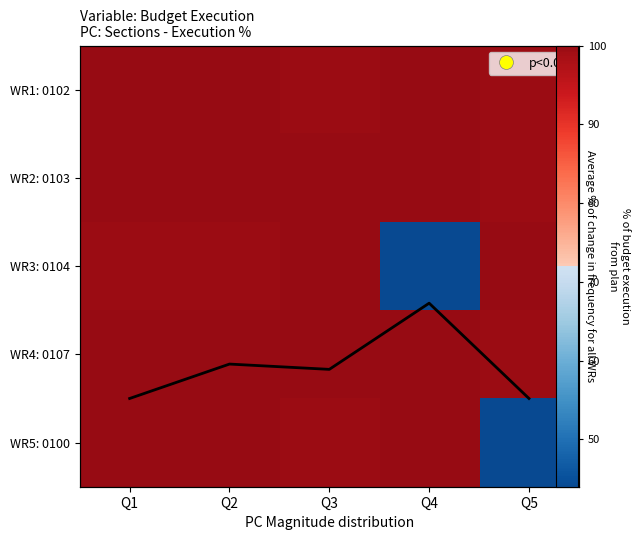

Which has a higher value, Q1 or Q5?

Q1